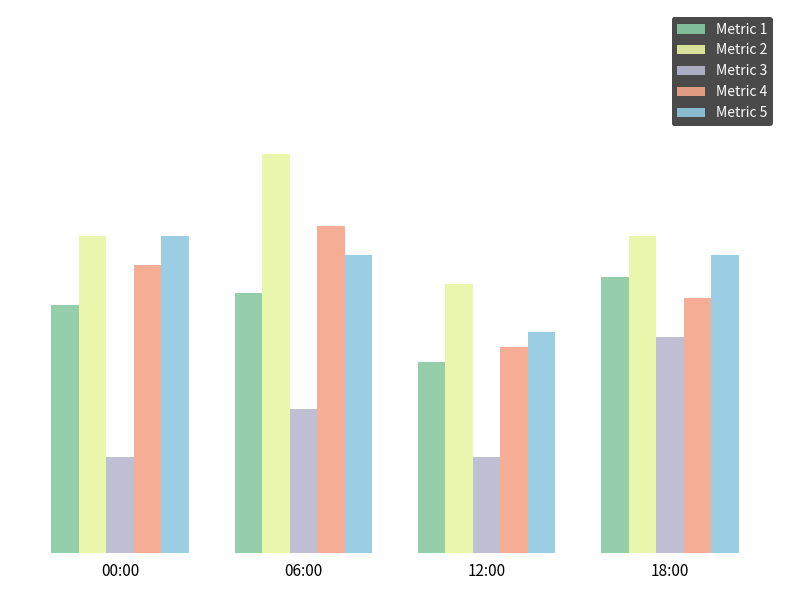

Does the chart contain any negative values?

No